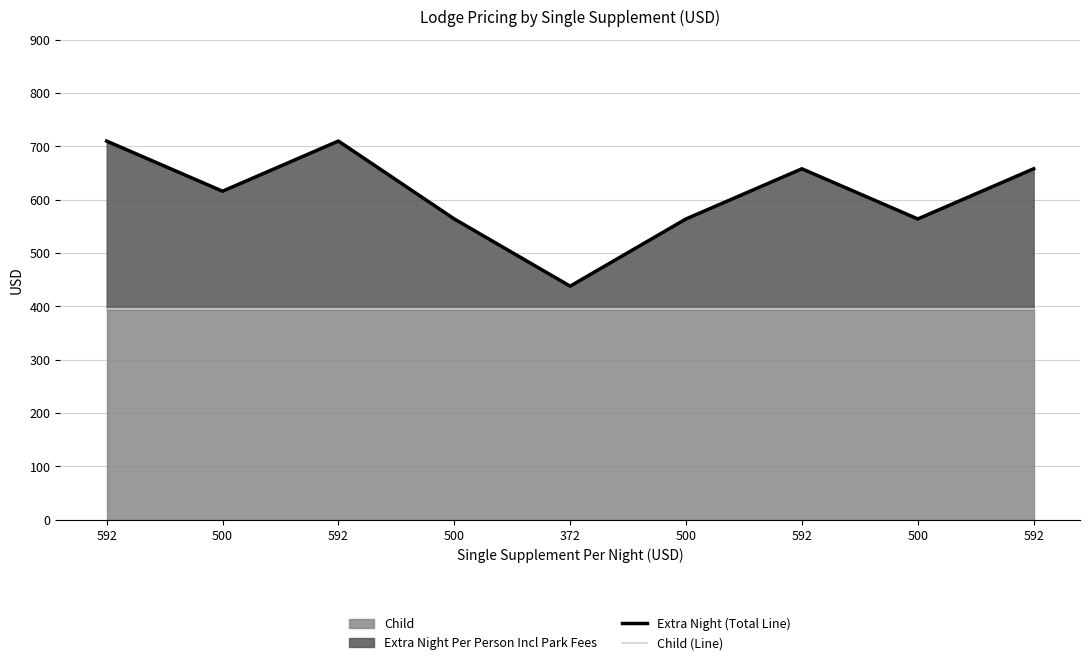

Where is Extra Night (Total Line) nearest to the value 574?

500